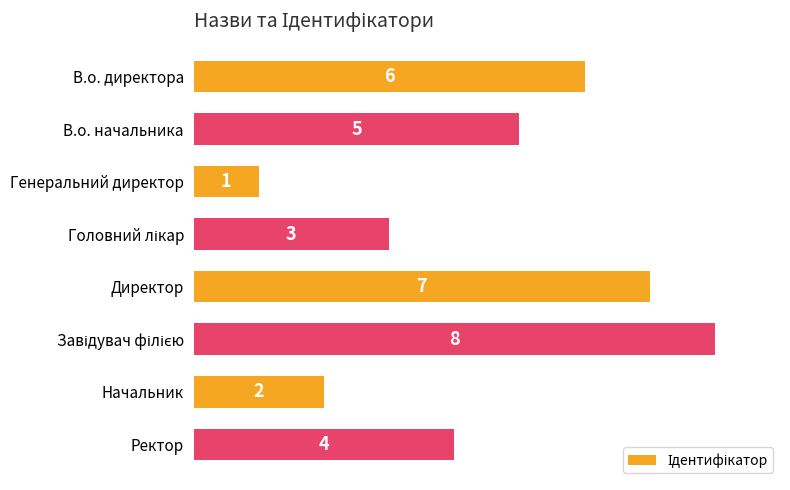

How many values are below 5?

4